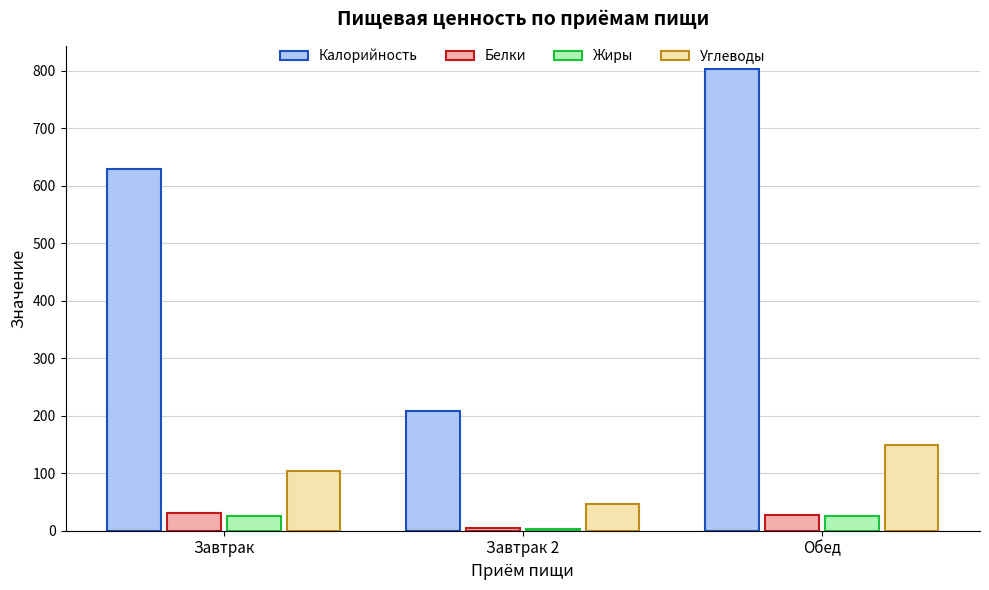

What is the approximate value of Жиры at Завтрак 2?

3.8